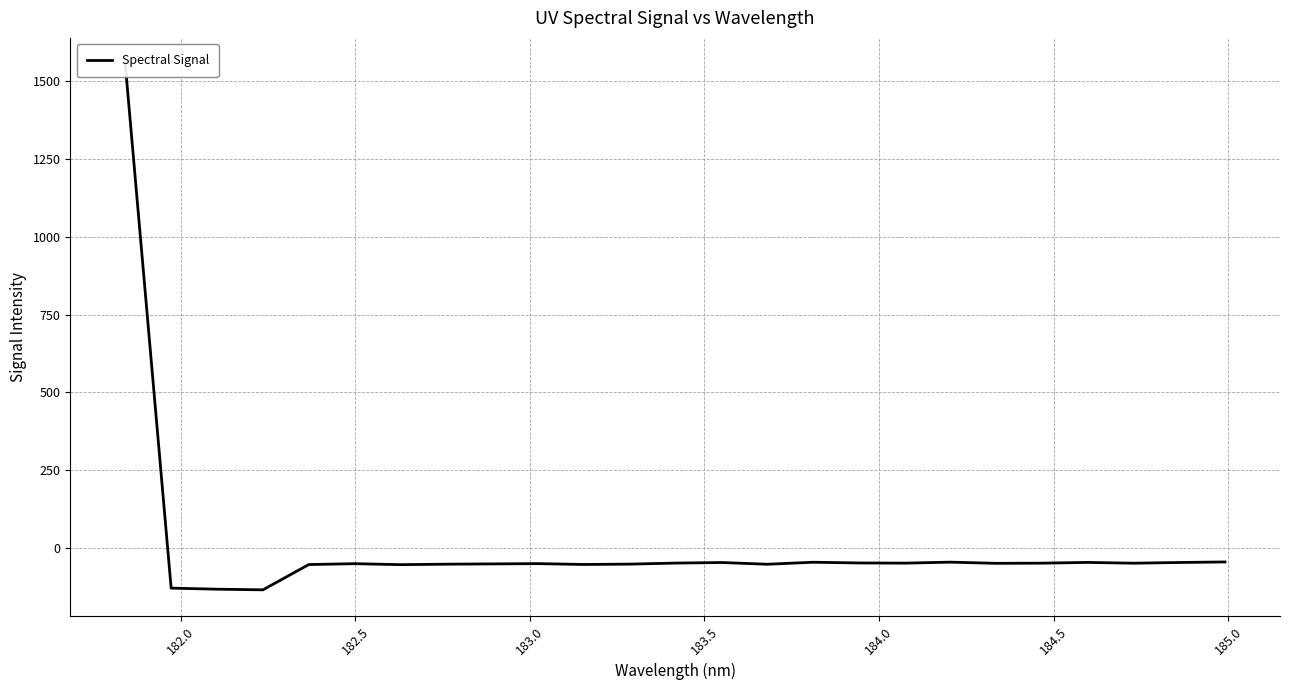

How many distinct data groups are displayed?

1